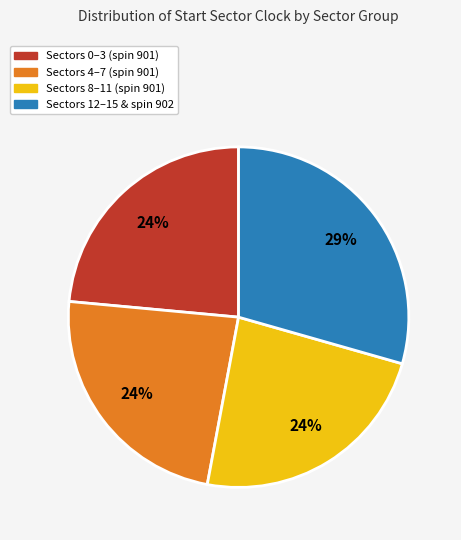

To the nearest percent, what is the average slice percentage?

25%